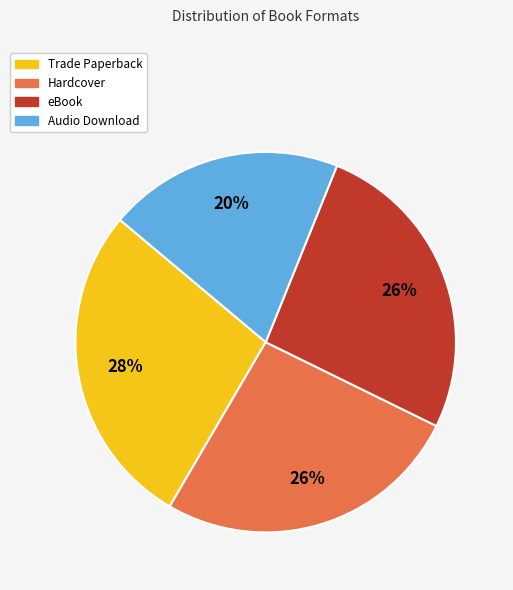

To the nearest percent, what is the average slice percentage?

25%